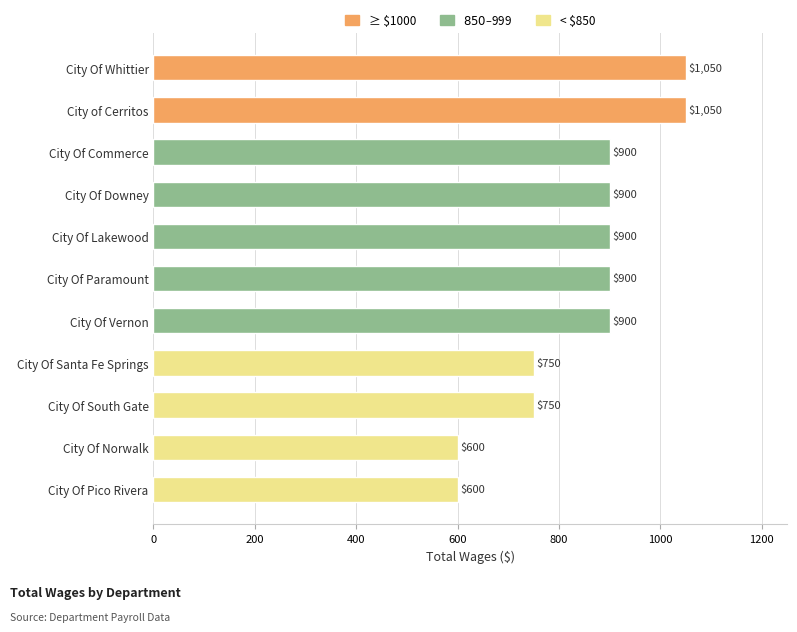

What position from the bottom is City Of Commerce?

9